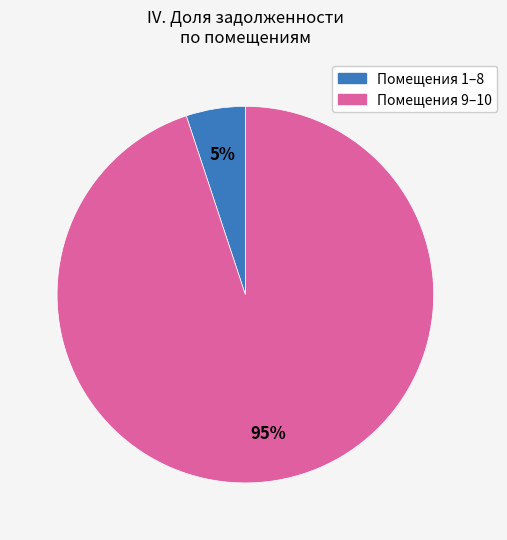

Does any single category account for the majority?

Yes